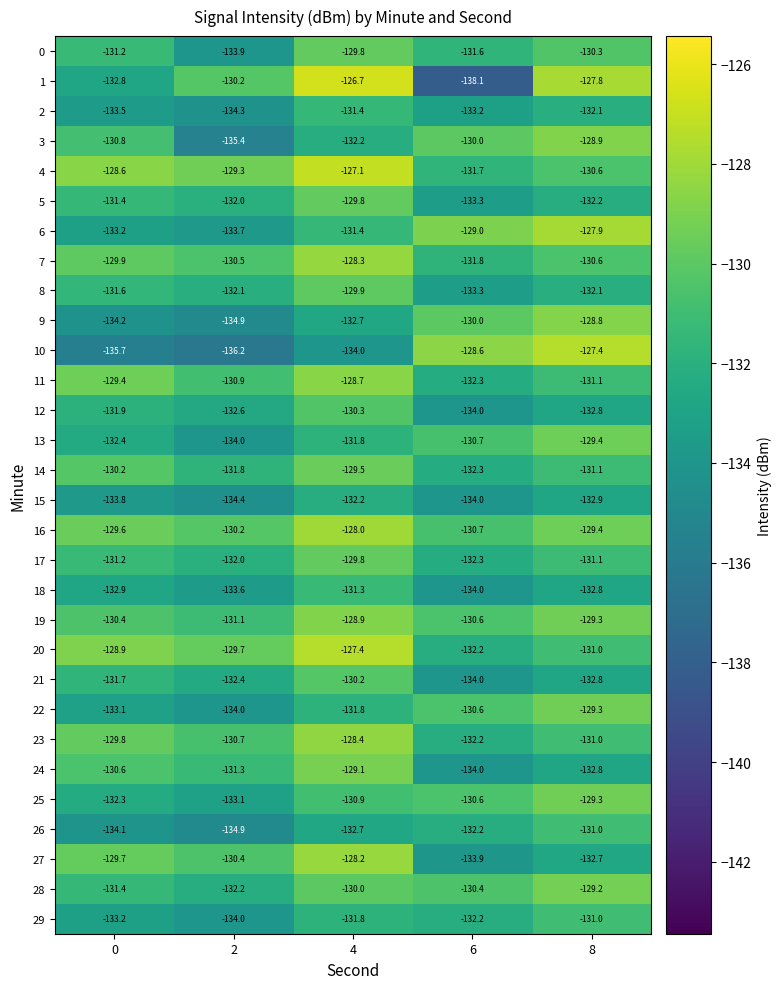

Which series has the largest total across all categories?

4